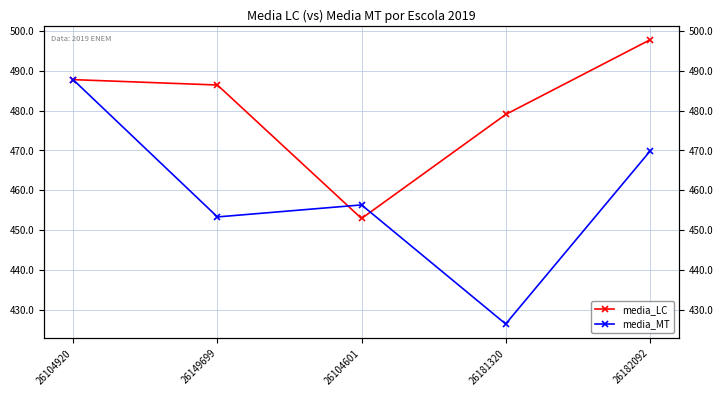

How many lines are shown in the chart?

2